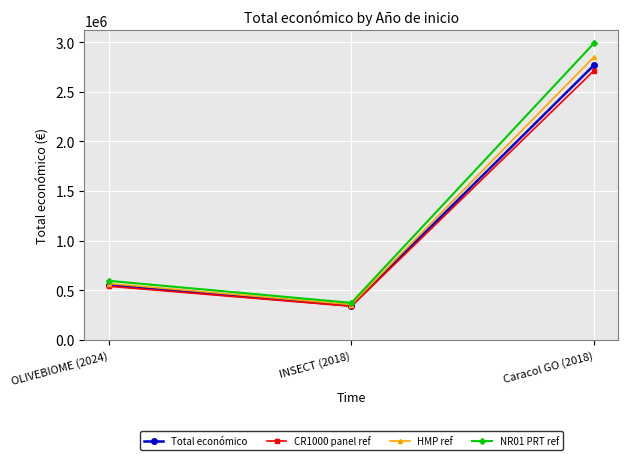

How many distinct data groups are displayed?

4